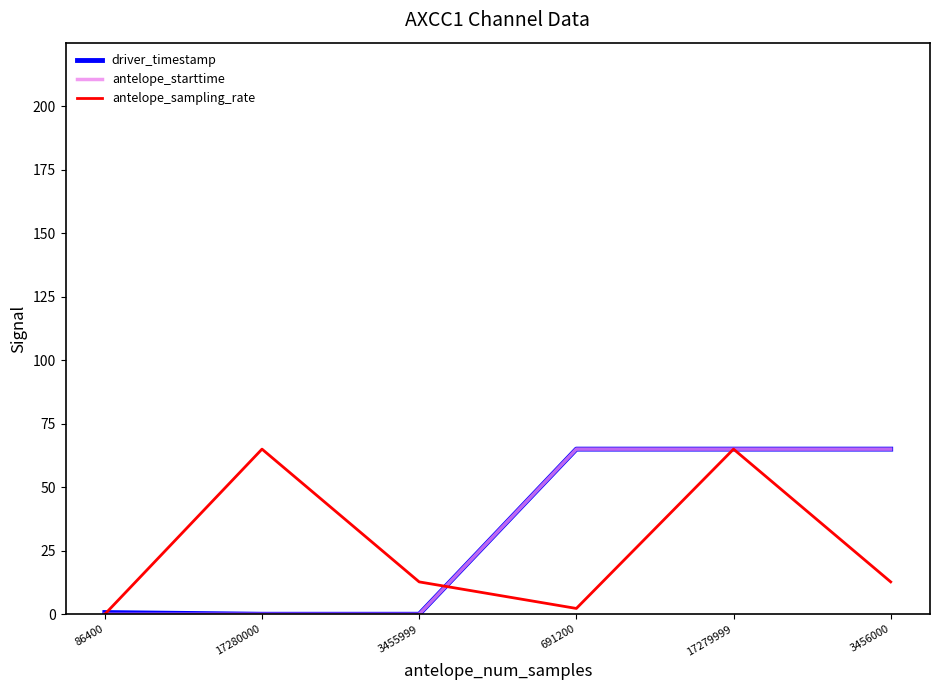

What is the maximum value for antelope_sampling_rate?

65.0